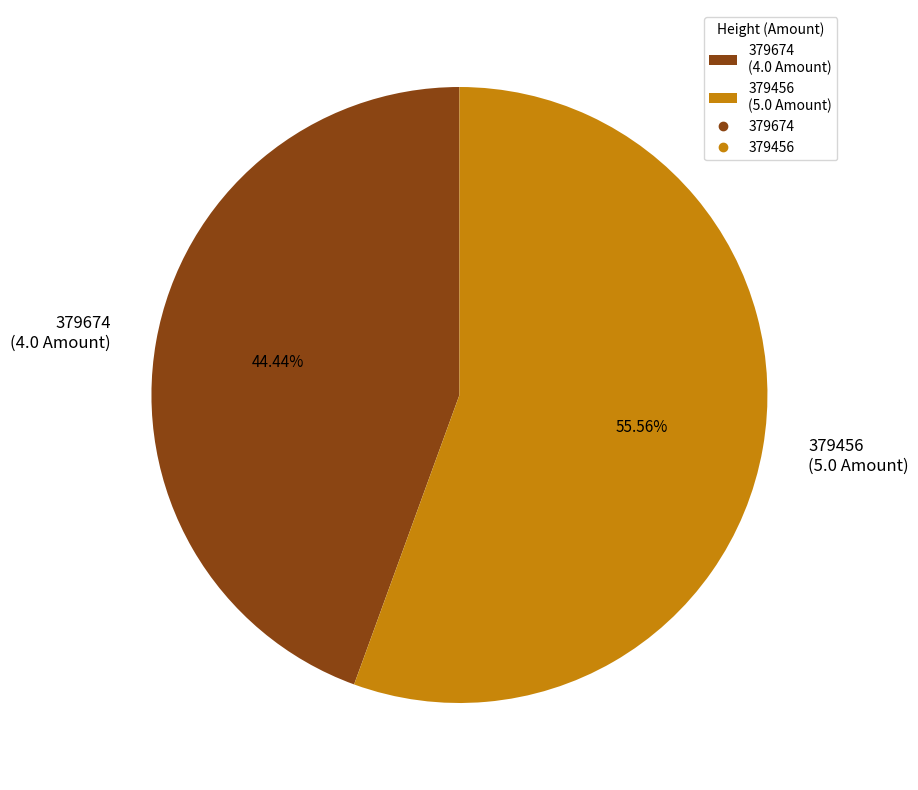

Which category has the smallest portion of the pie?

379674